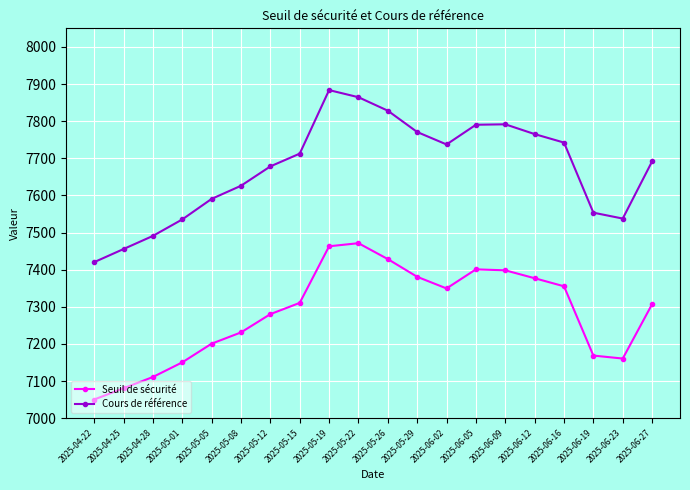

What is the smallest value displayed?

7050.1